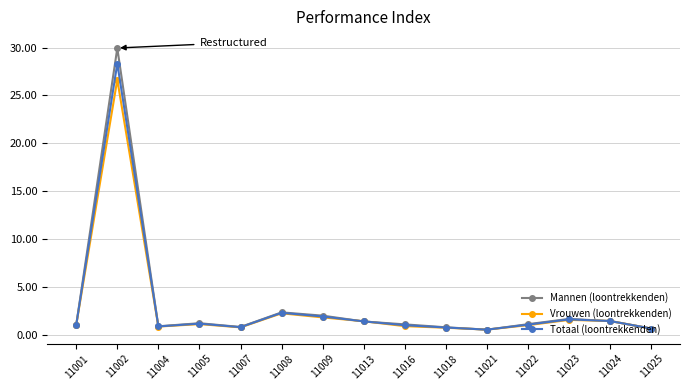

The value of Totaal (loontrekkenden) at 11009 is 1.9. True or false?

True